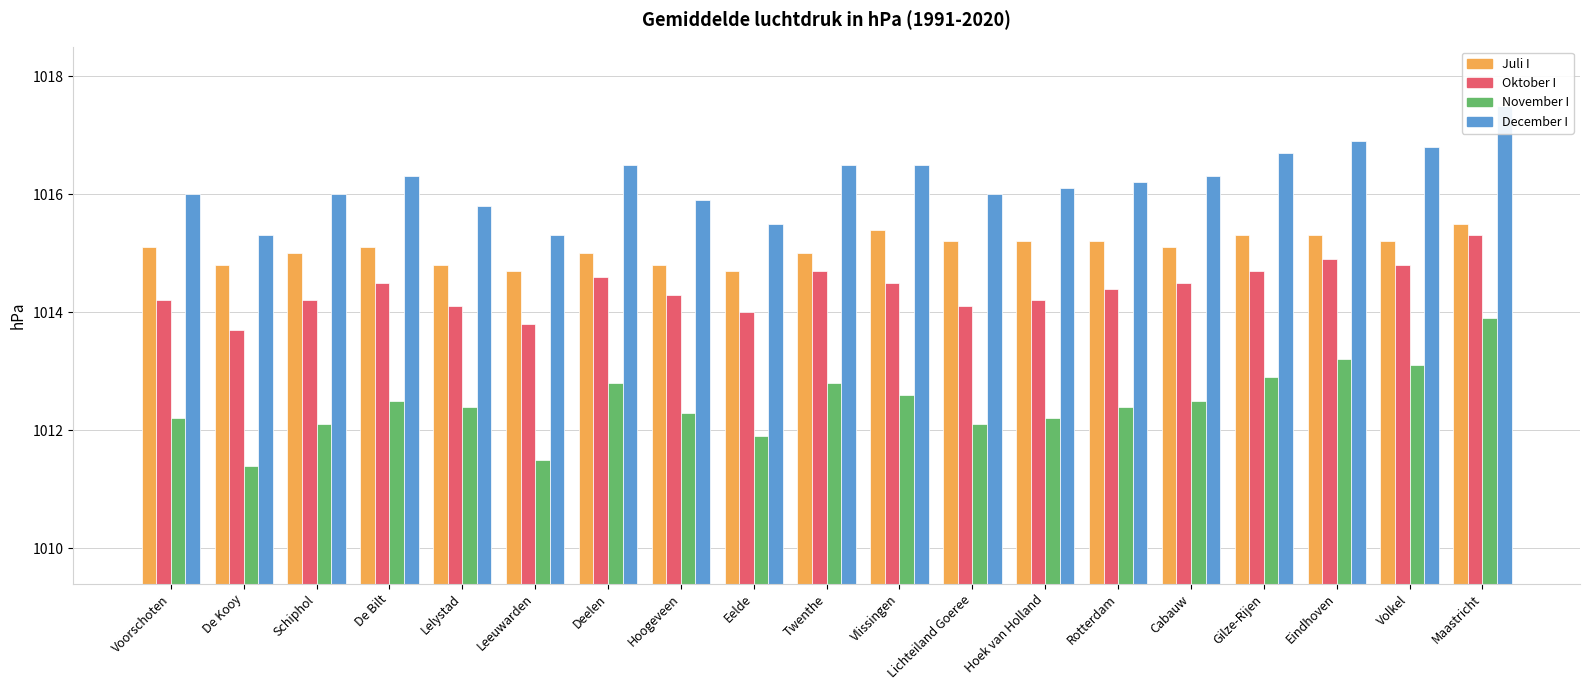

How many Juli I values are between 1014 and 1015?

8